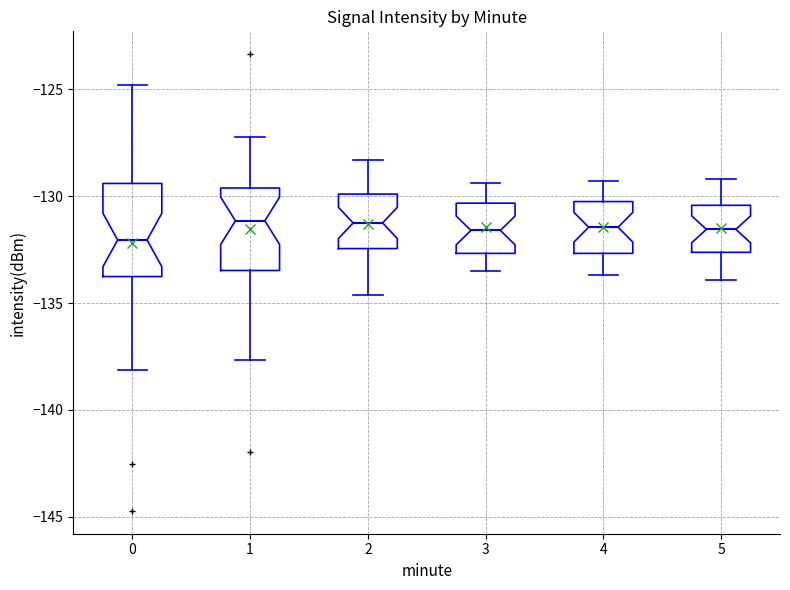

Where is the lower edge of the box at x = 2 on the y-axis? The values are not printed on the chart, so give them approximately, as read against the axis.

-132.5